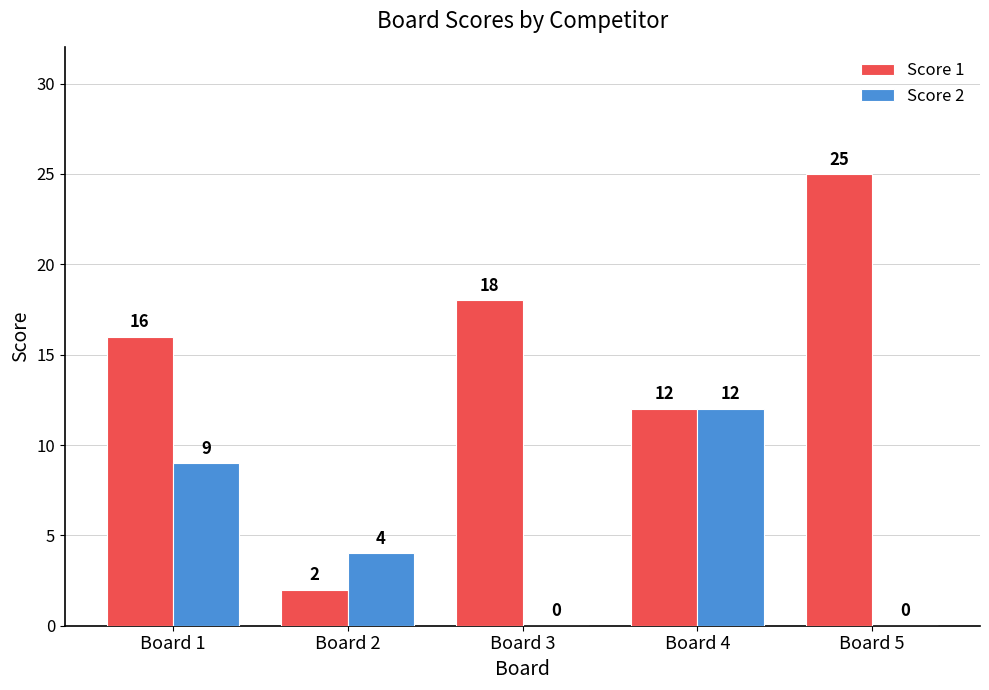

Between Board 1 and Board 3, which series saw the biggest shift?

Score 2